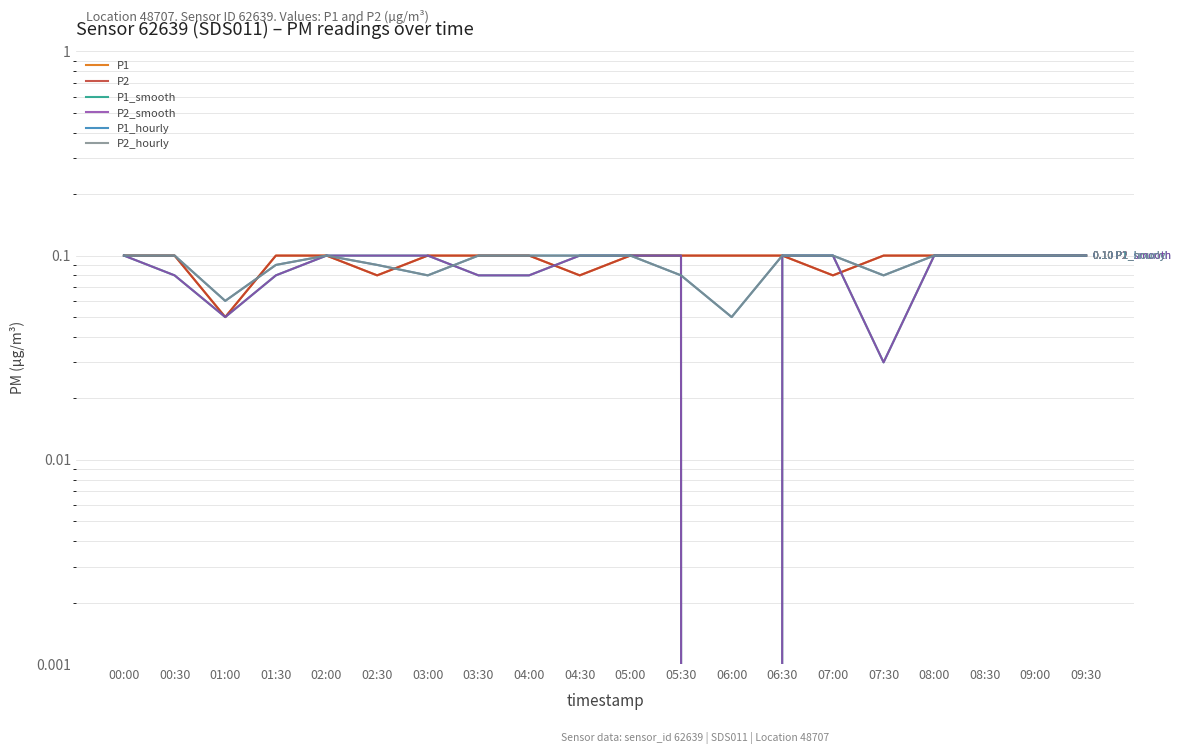

What is the sum of the P2_hourly values at 09:30 and 02:00?

0.2